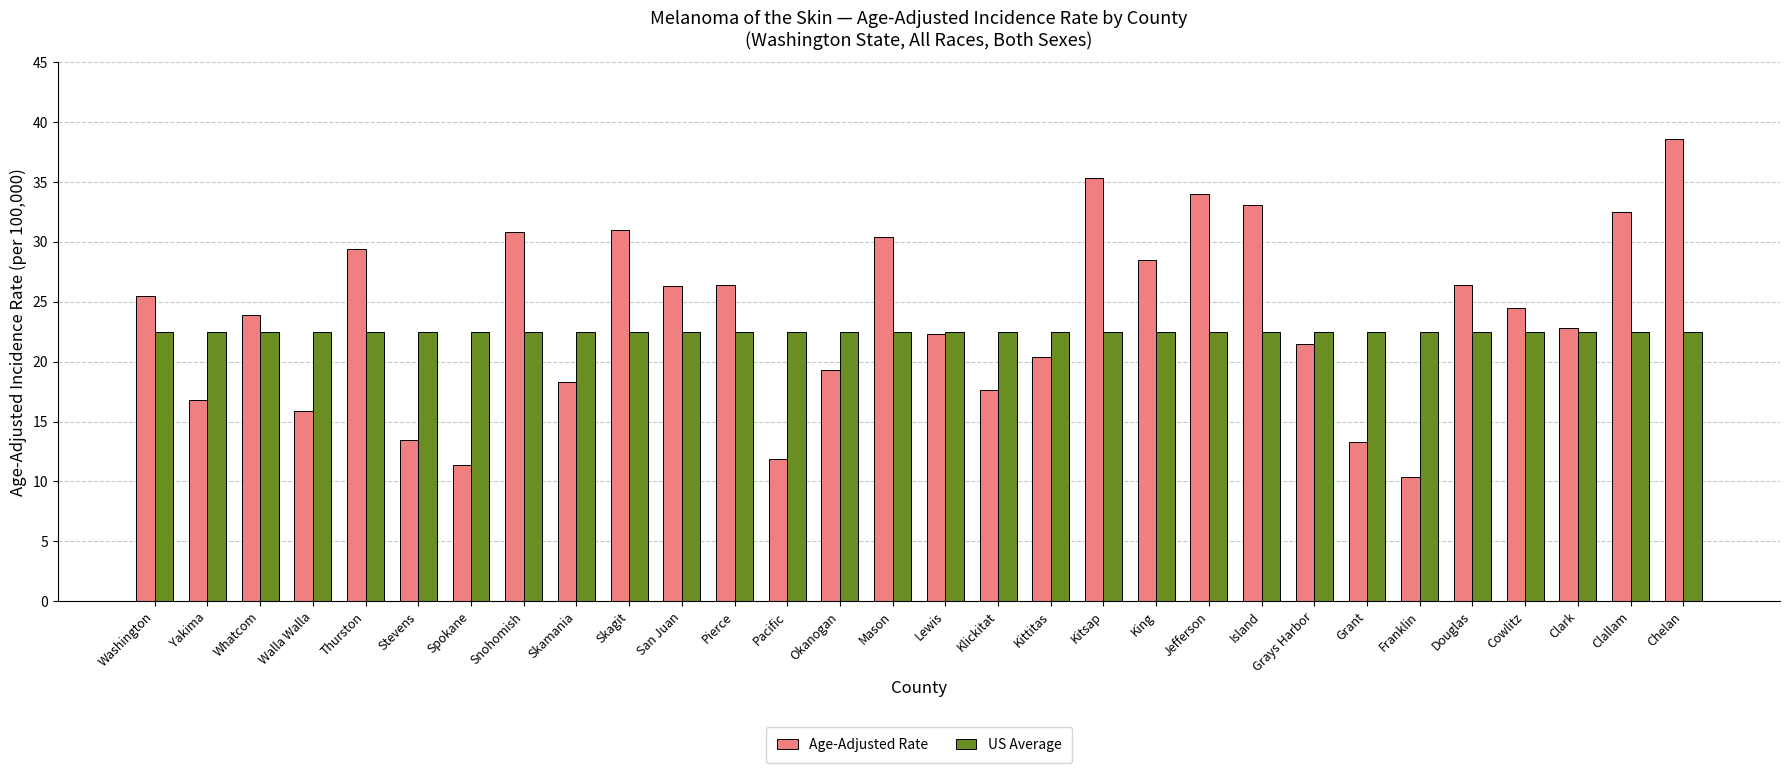

At which category does the chart reach its peak across all series?

Chelan